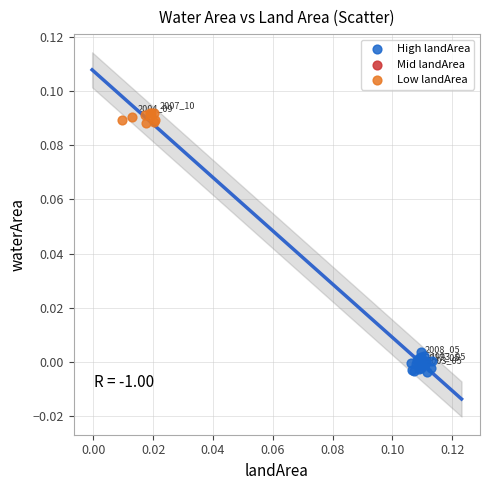

Which series contains the lowest Y value?

High landArea